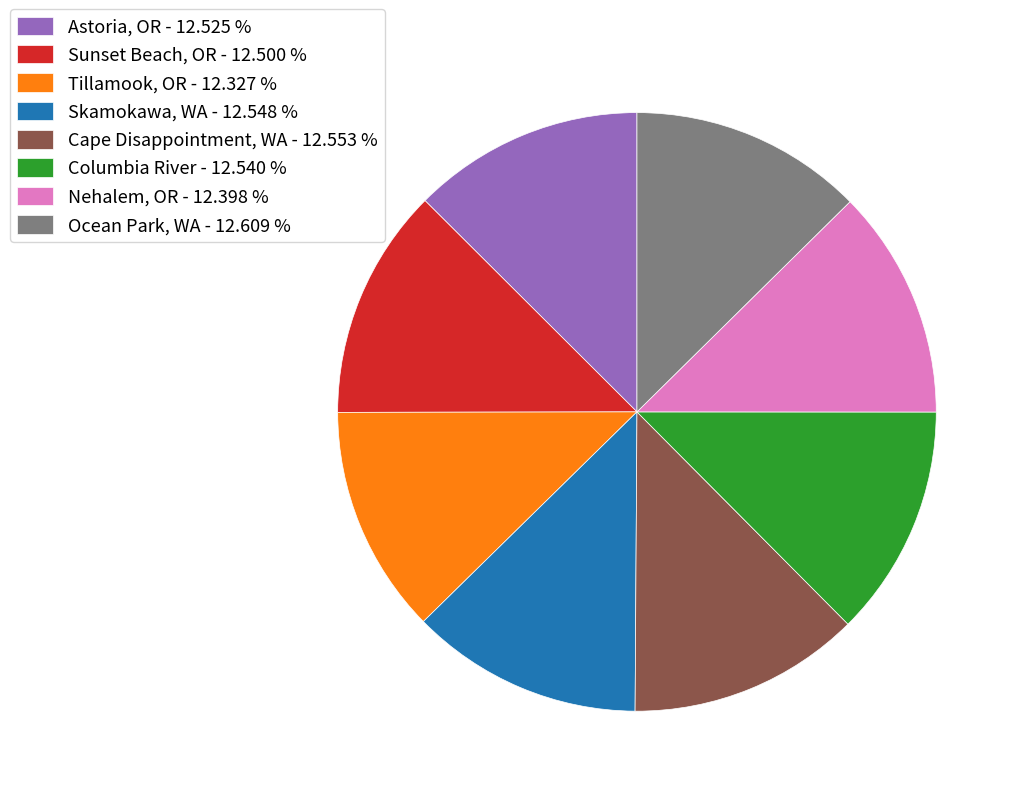

Do Sunset Beach, OR - 12.500 % and Columbia River - 12.540 % together represent more than half of the pie?

No